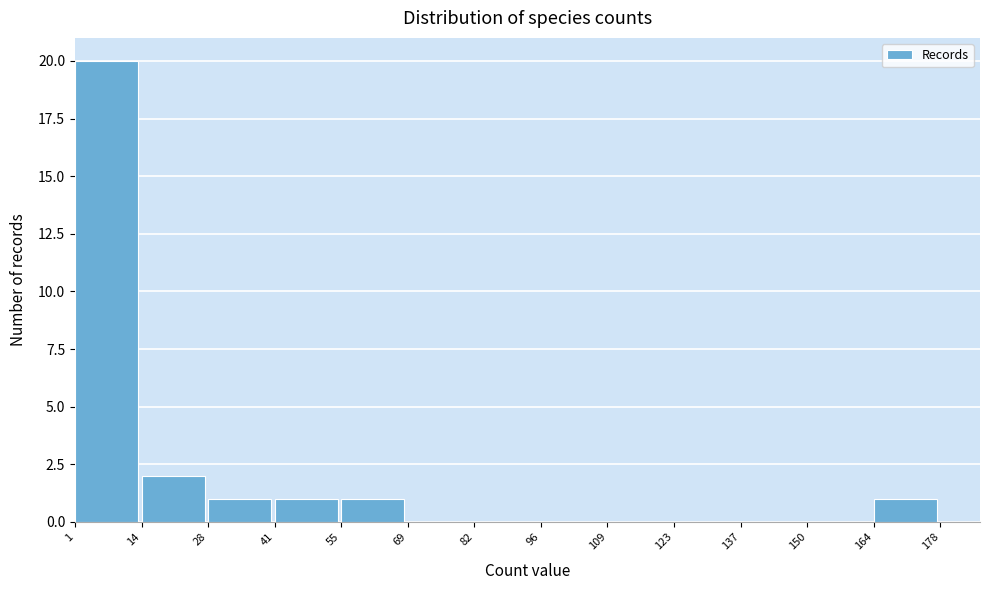

Reading left to right, transcribe this chart: for each bar, give the range it covers on the x-axis and its height. The values are not printed on the chart, so give them approximately, as read against the axis.

1 to 14: 20
14 to 28: 2
28 to 41: 1
41 to 55: 1
55 to 69: 1
69 to 82: 0
82 to 96: 0
96 to 109: 0
109 to 123: 0
123 to 137: 0
137 to 150: 0
150 to 164: 0
164 to 178: 1